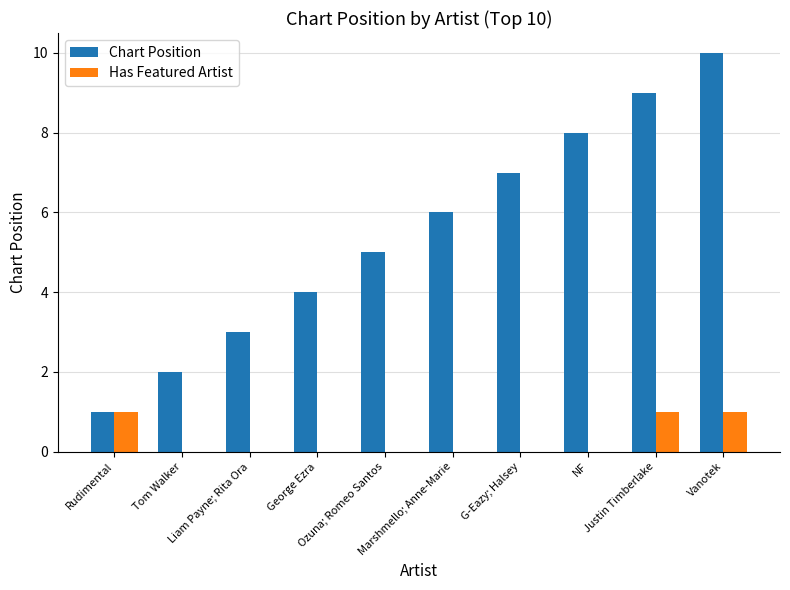

What is the highest value of the Chart Position series?

10